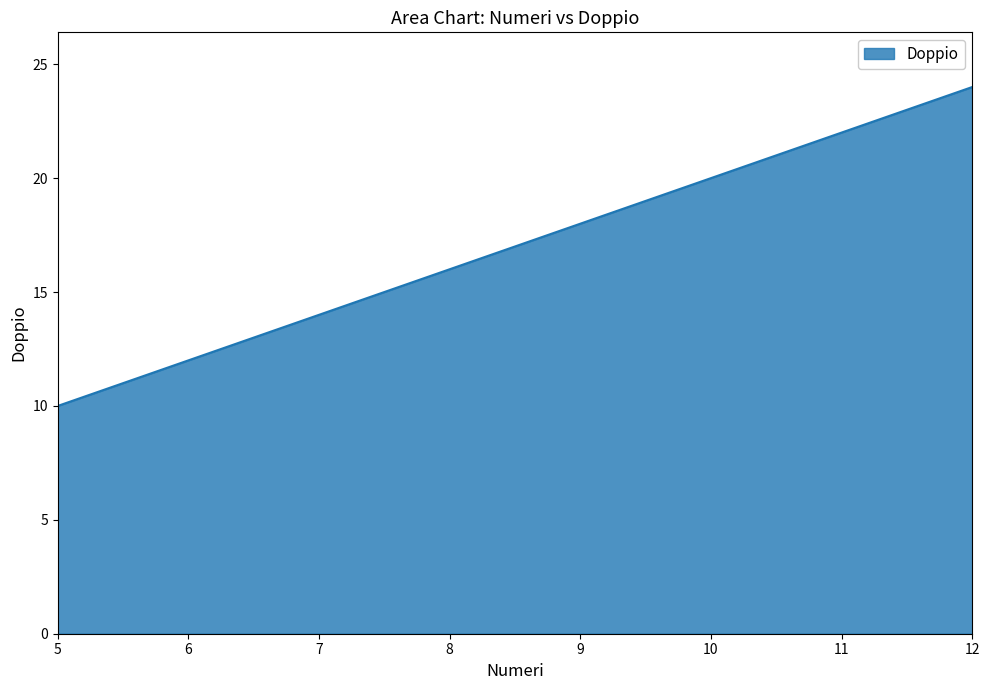

What is the ratio of the value at 5 to the value at 8?

0.6